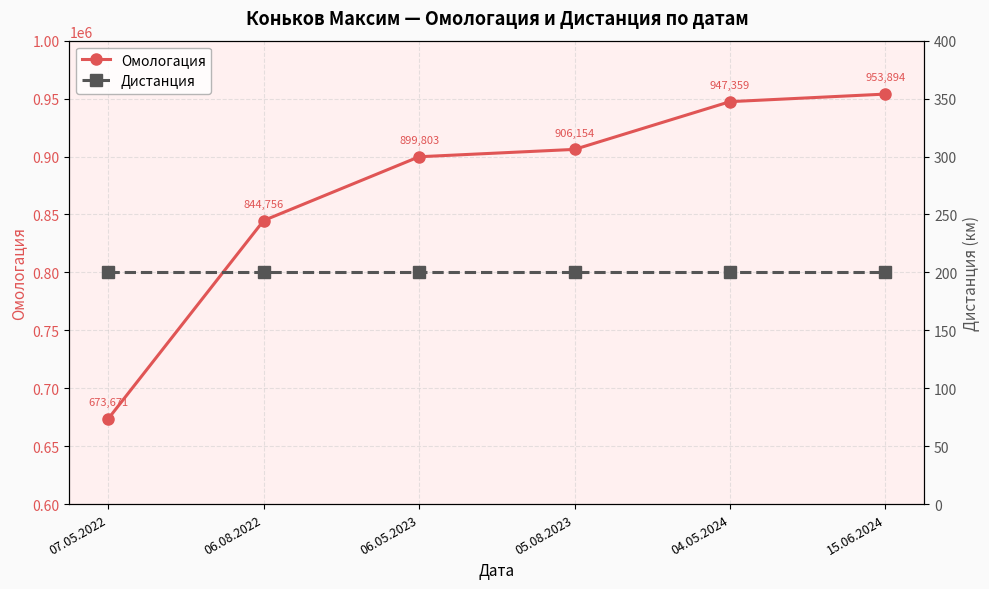

True or false: Омологация and Дистанция intersect in this chart.

False